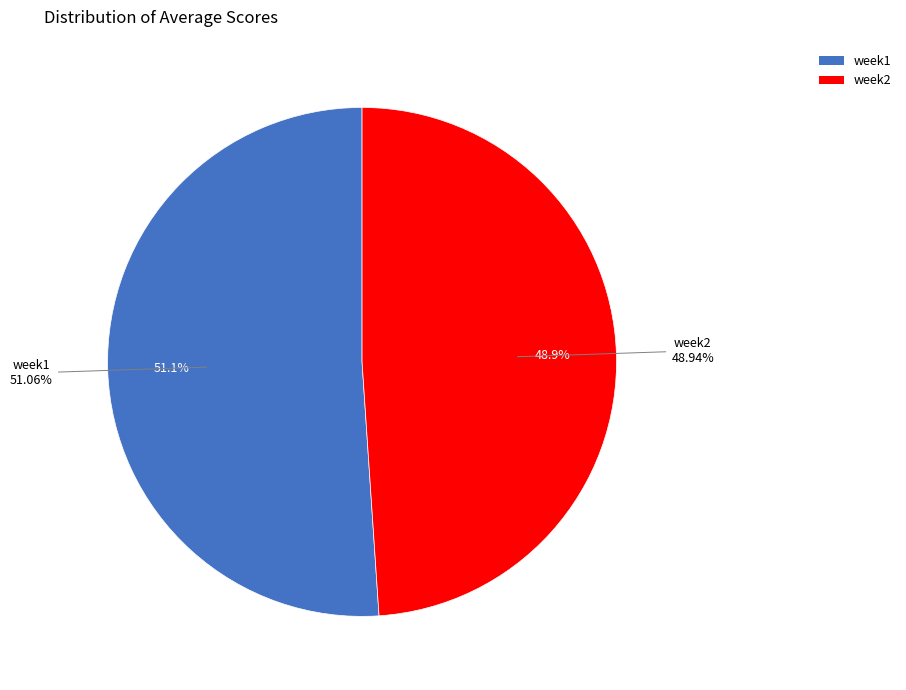

Does week1 represent more than half of the total?

Yes